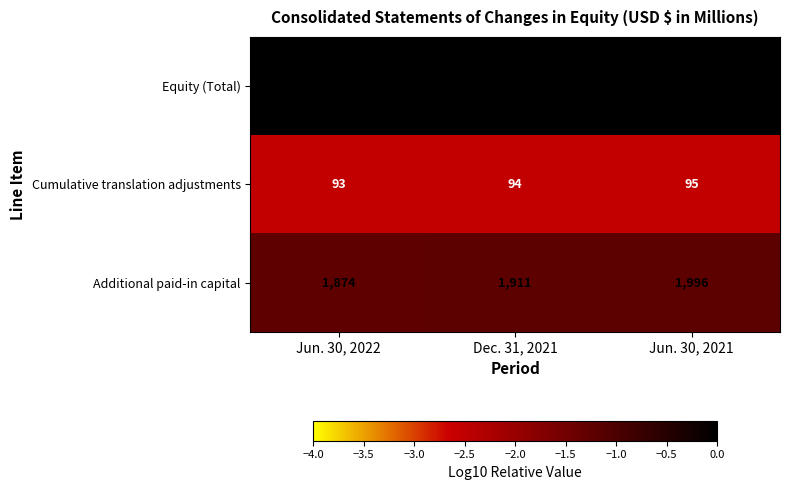

Reading left to right, what are all the values shown in this chart?

Equity (Total): Jun. 30, 2022=32534	Dec. 31, 2021=32307	Jun. 30, 2021=32174
Cumulative translation adjustments: Jun. 30, 2022=93	Dec. 31, 2021=94	Jun. 30, 2021=95
Additional paid-in capital: Jun. 30, 2022=1874	Dec. 31, 2021=1911	Jun. 30, 2021=1996